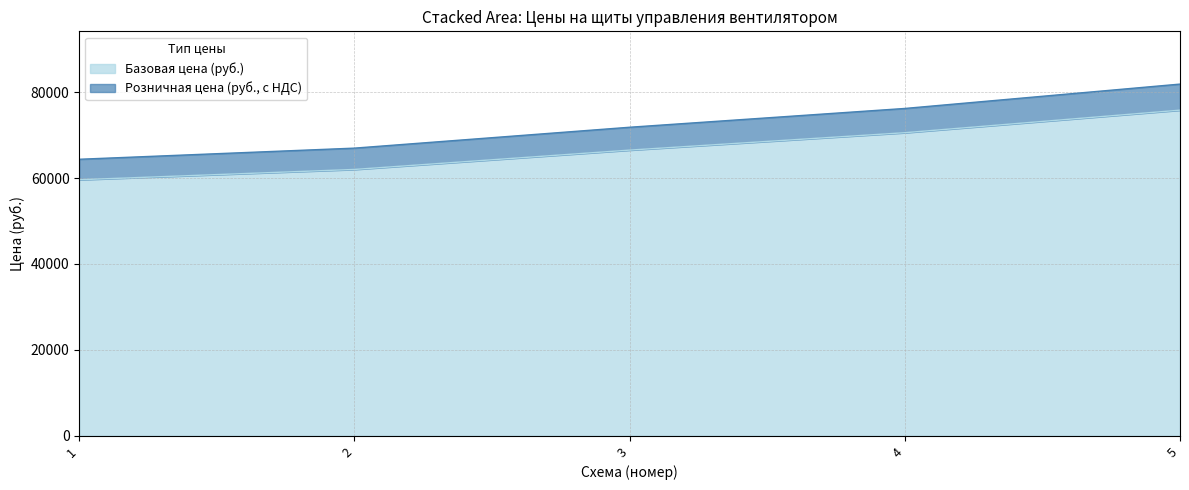

At which category is the sum across all series the highest?

5